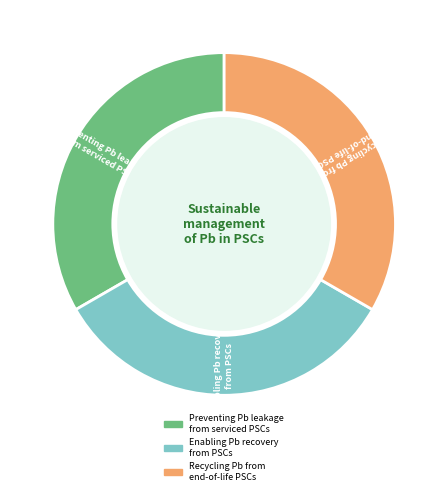

How many slices are in this pie chart?

3